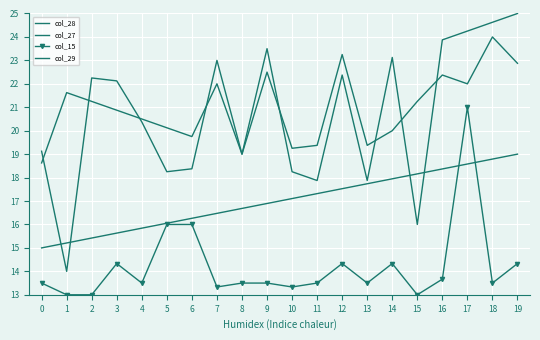

What is the total value across all series at 14?

75.4